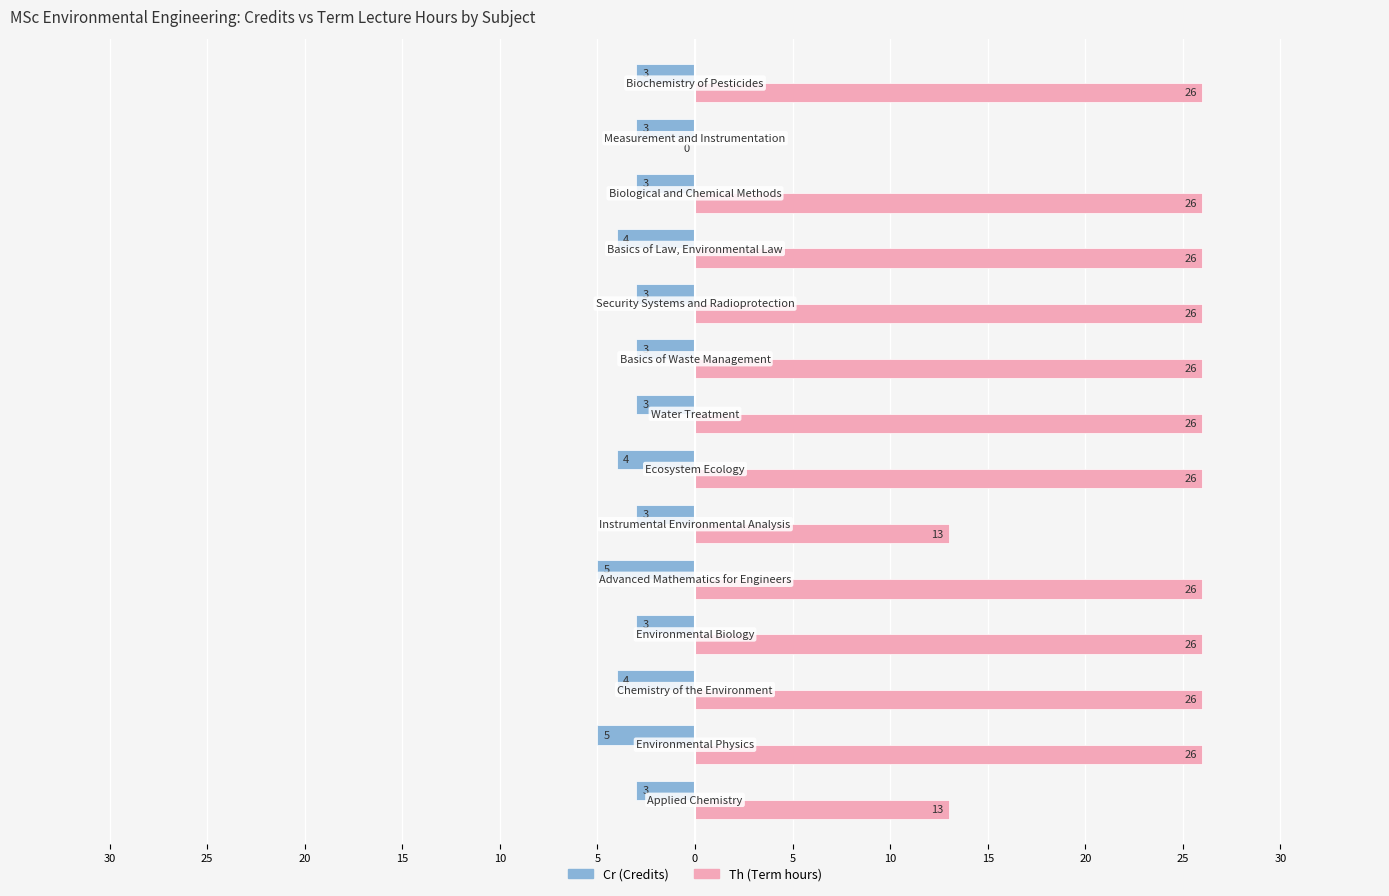

What are all the series names shown in the legend?

Cr (Credits), Th (Term hours)